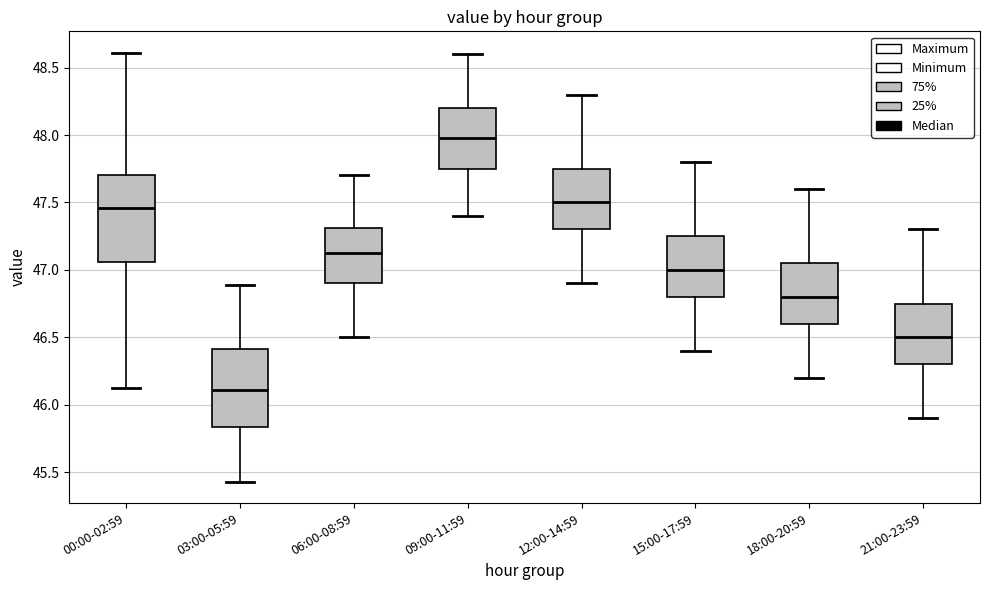

Reading left to right, transcribe this box plot: for each box, give where its median line is, the range the box spans, and where its two whiskers end, as read against the y-axis. The values are not printed on the chart, so give them approximately, as read against the axis.

00:00-02:59: median 47.45, box 47.05 to 47.70, whiskers 46.10 to 48.60
03:00-05:59: median 46.10, box 45.85 to 46.40, whiskers 45.45 to 46.90
06:00-08:59: median 47.15, box 46.90 to 47.30, whiskers 46.50 to 47.70
09:00-11:59: median 48.00, box 47.75 to 48.20, whiskers 47.40 to 48.60
12:00-14:59: median 47.50, box 47.30 to 47.75, whiskers 46.90 to 48.30
15:00-17:59: median 47.00, box 46.80 to 47.25, whiskers 46.40 to 47.80
18:00-20:59: median 46.80, box 46.60 to 47.05, whiskers 46.20 to 47.60
21:00-23:59: median 46.50, box 46.30 to 46.75, whiskers 45.90 to 47.30